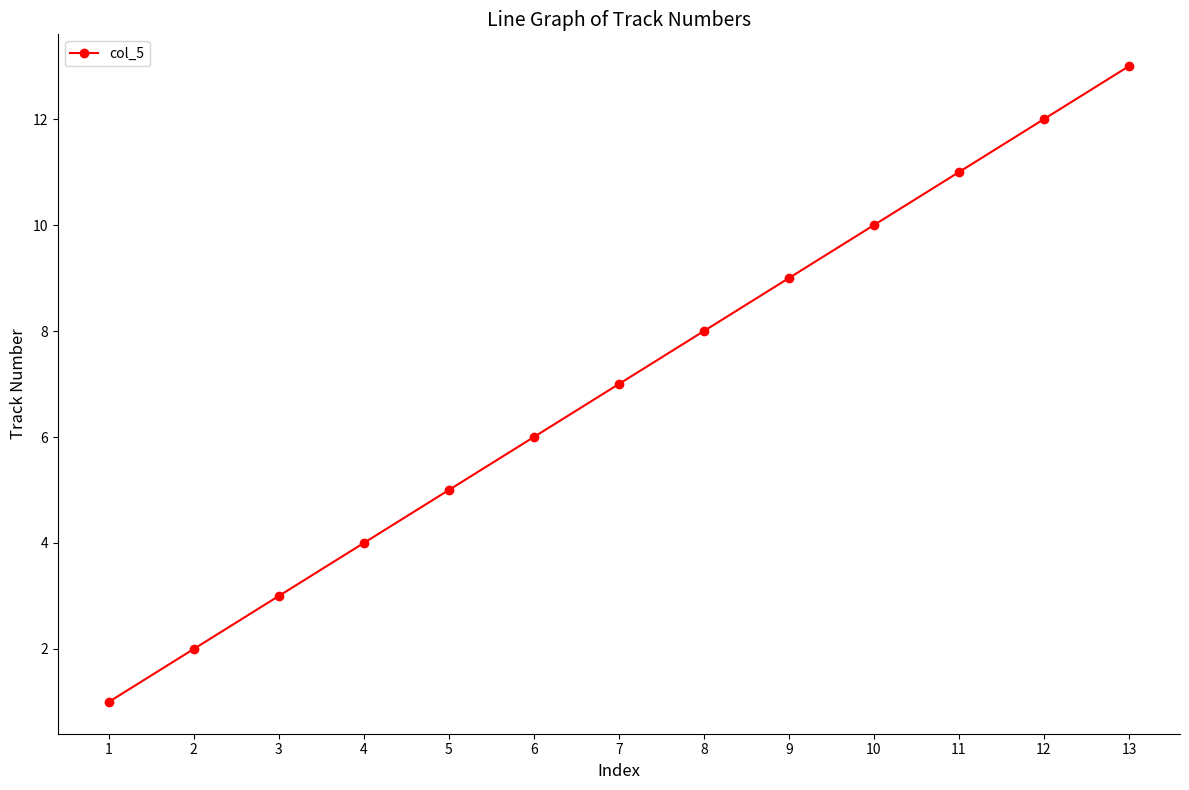

Which has a higher value, 12 or 3?

12